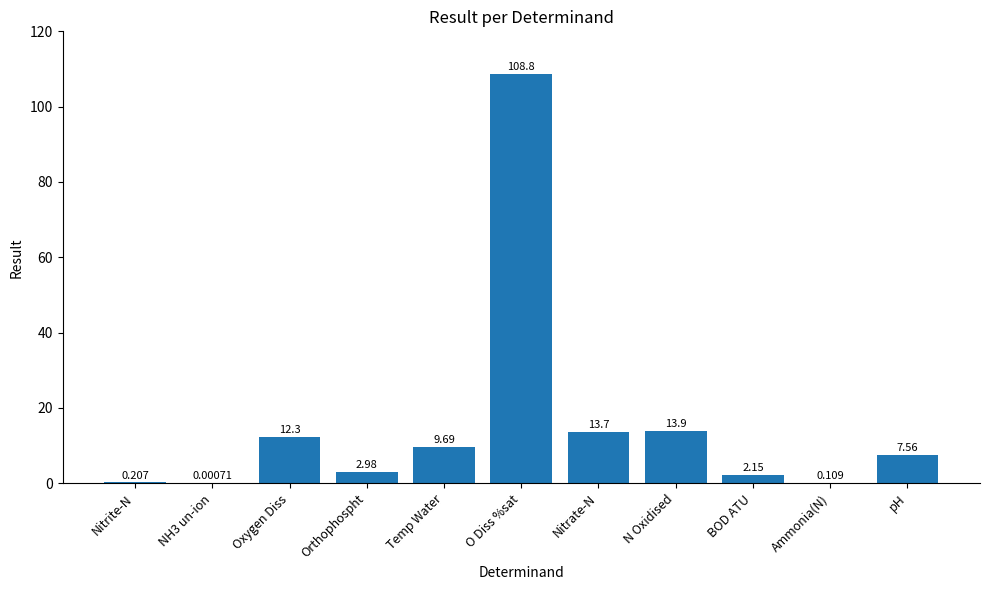

Which has a higher value, Ammonia(N) or NH3 un-ion?

Ammonia(N)